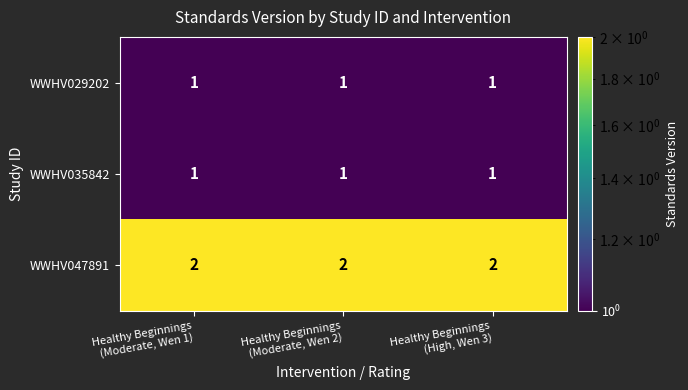

Which series has the largest total across all categories?

WWHV047891